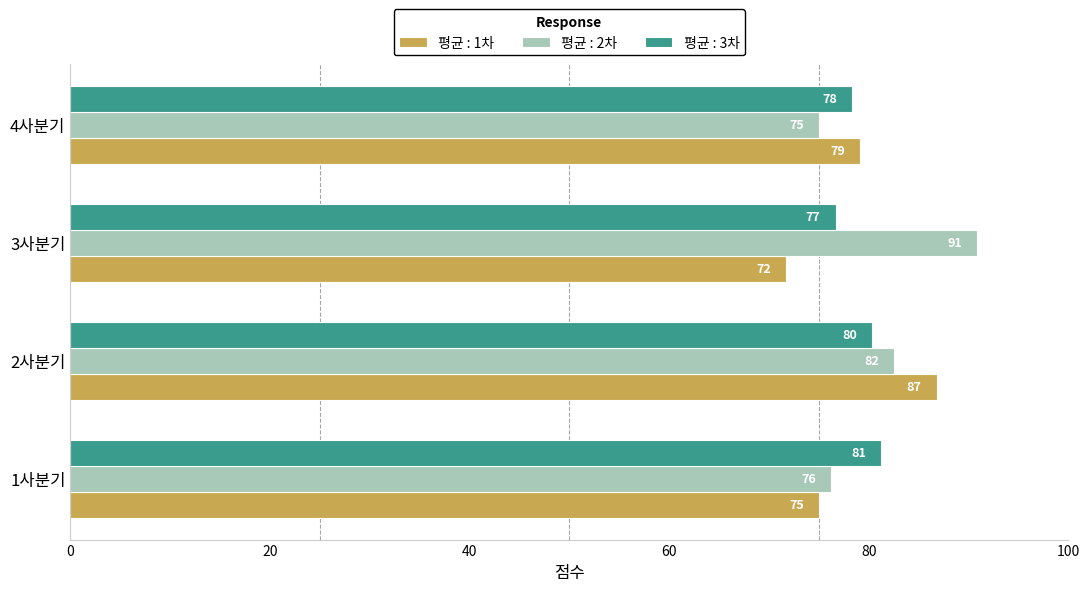

Which series changed the most between 3사분기 and 4사분기?

평균 : 2차